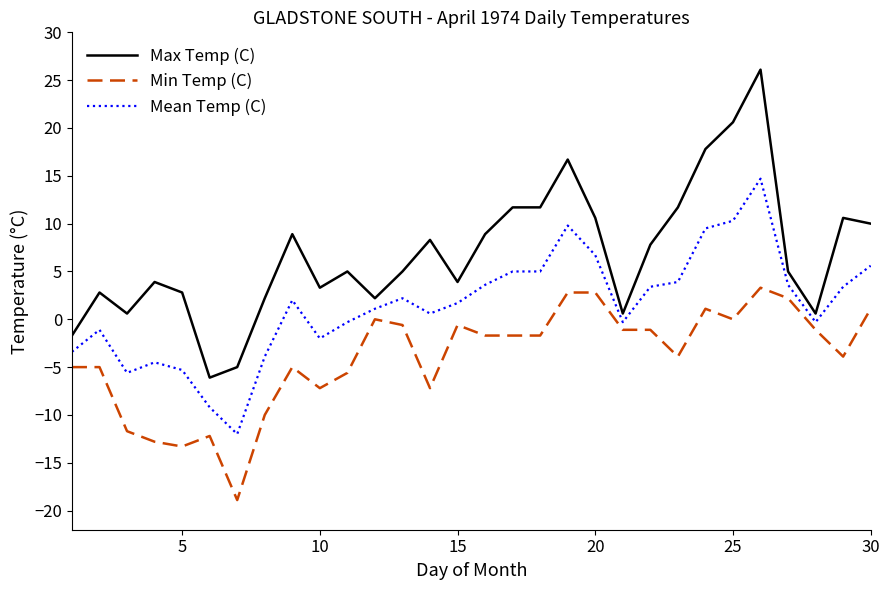

Rank the series by their average value, from highest to lowest.

Max Temp (C), Mean Temp (C), Min Temp (C)